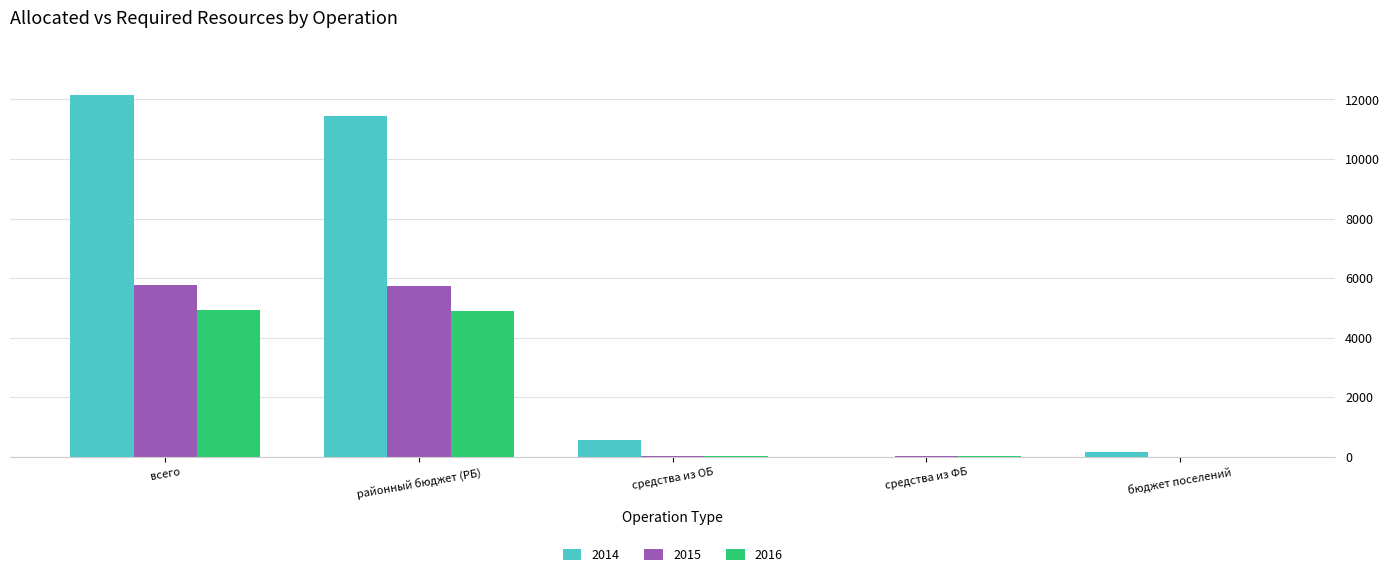

What is the approximate value of 2016 at средства из ФБ?

14.1